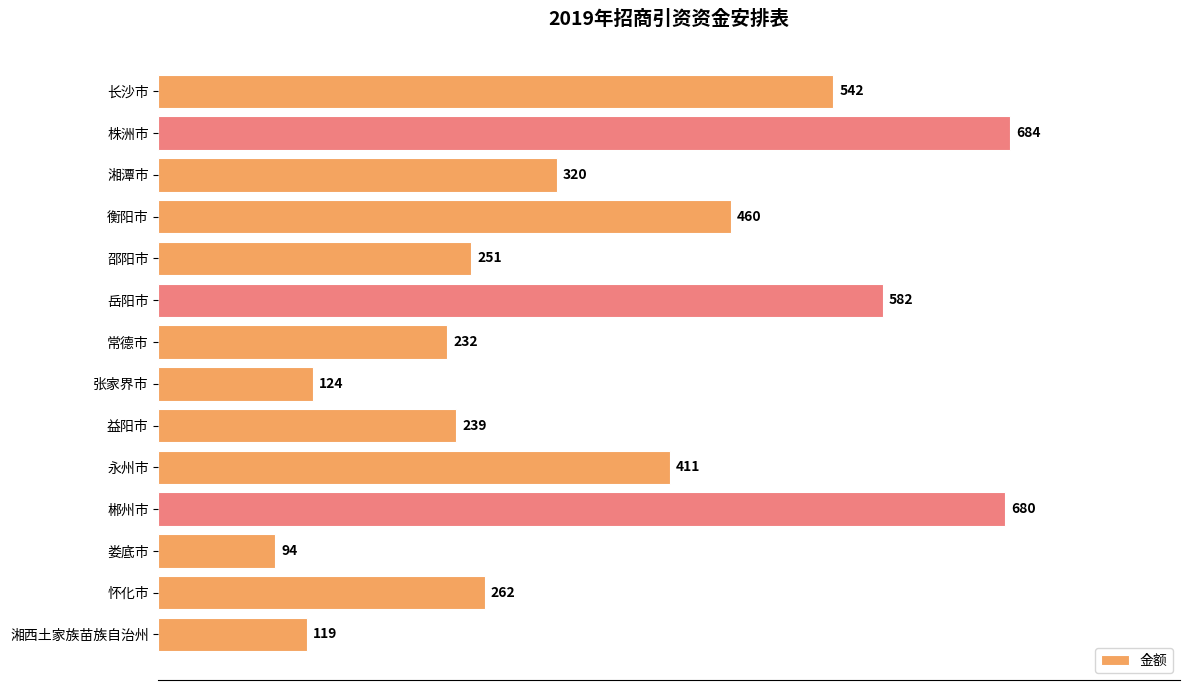

What is the ratio of the value at 怀化市 to the value at 娄底市?

2.8